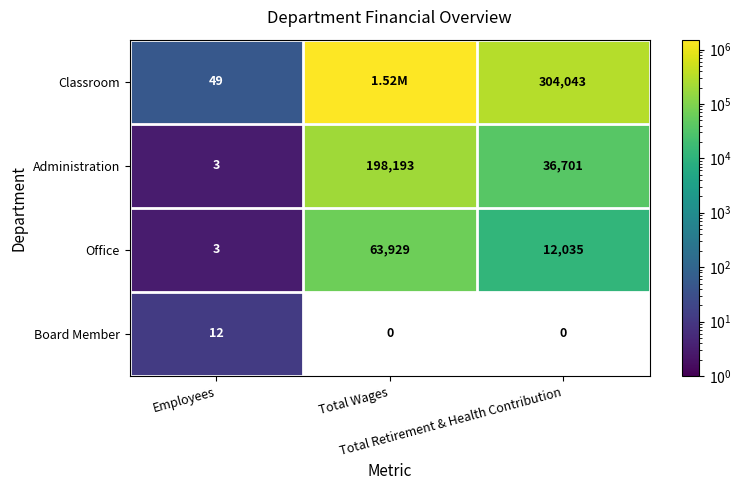

What is the difference between the maximum and minimum values in the Administration series?

198190